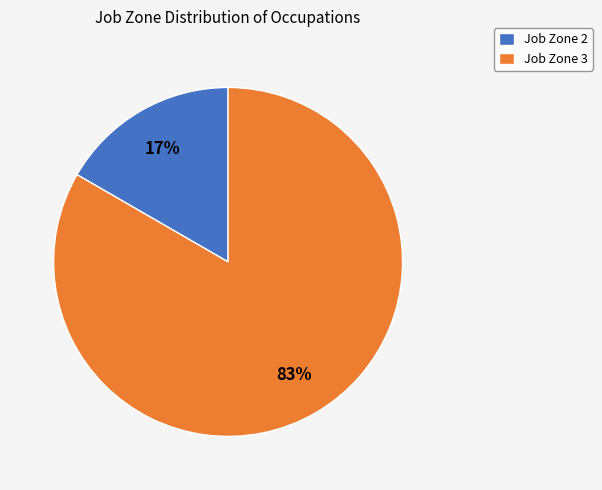

How many slices are in this pie chart?

2